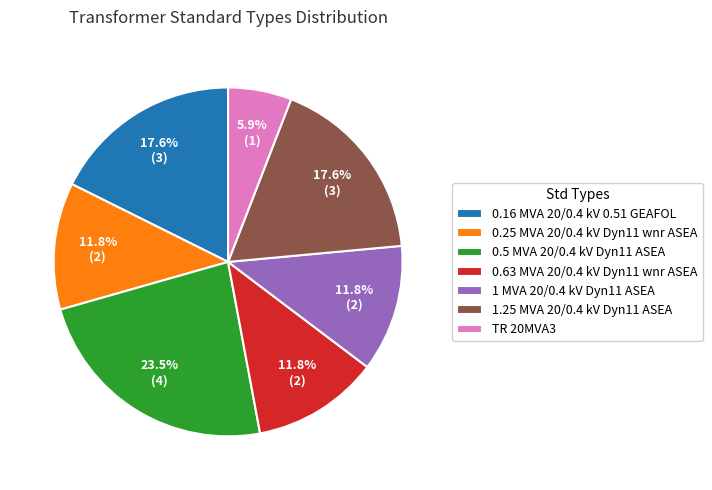

Is 1 MVA 20/0.4 kV Dyn11 ASEA the majority of the pie?

No